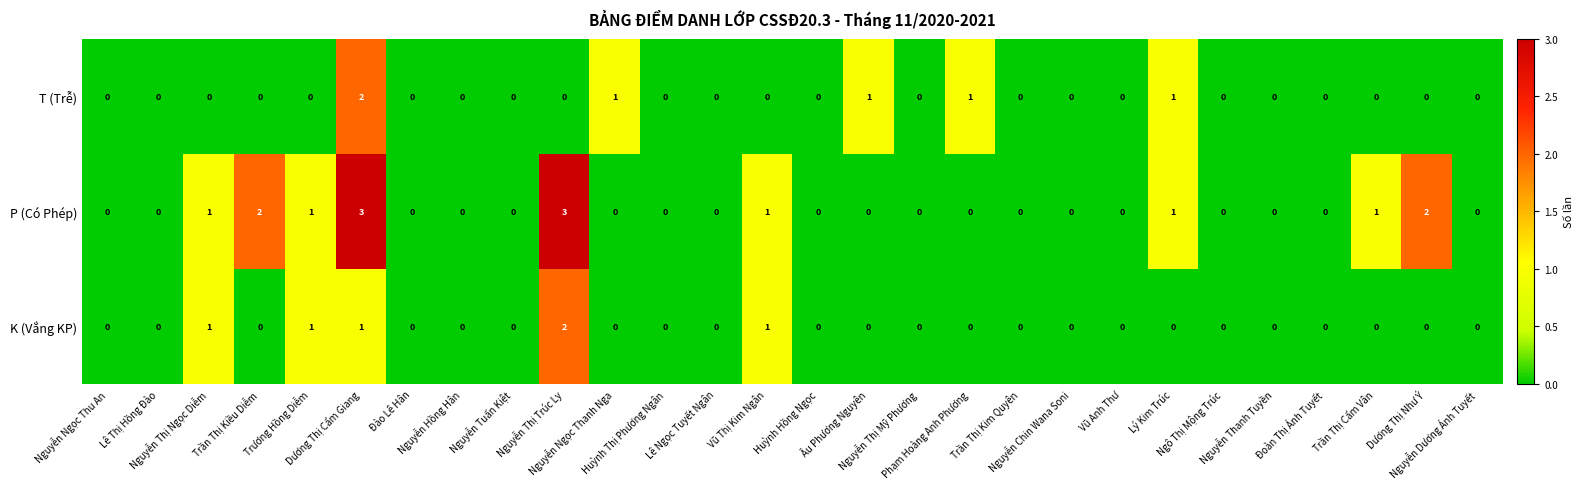

How many P (Có Phép) values are between 0 and 1?

24